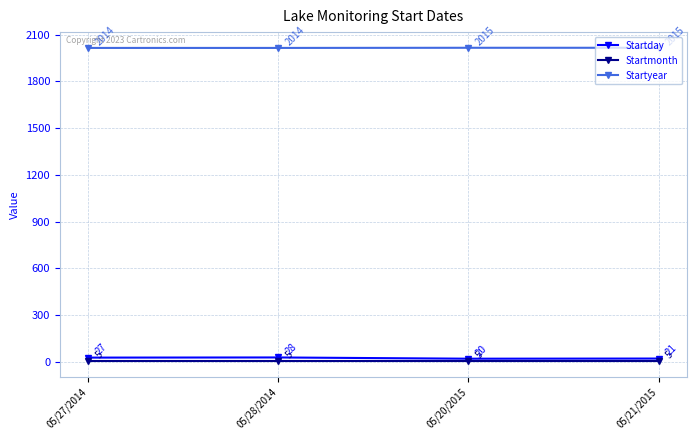

Count the number of categories in the chart.

4